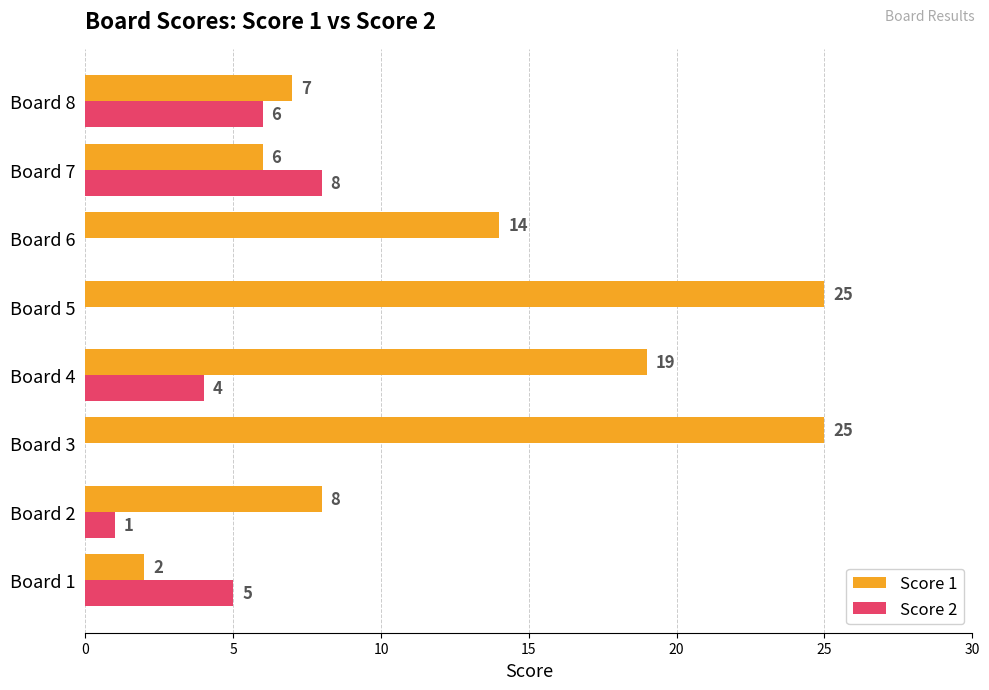

Which series changed the most between Board 1 and Board 6?

Score 1